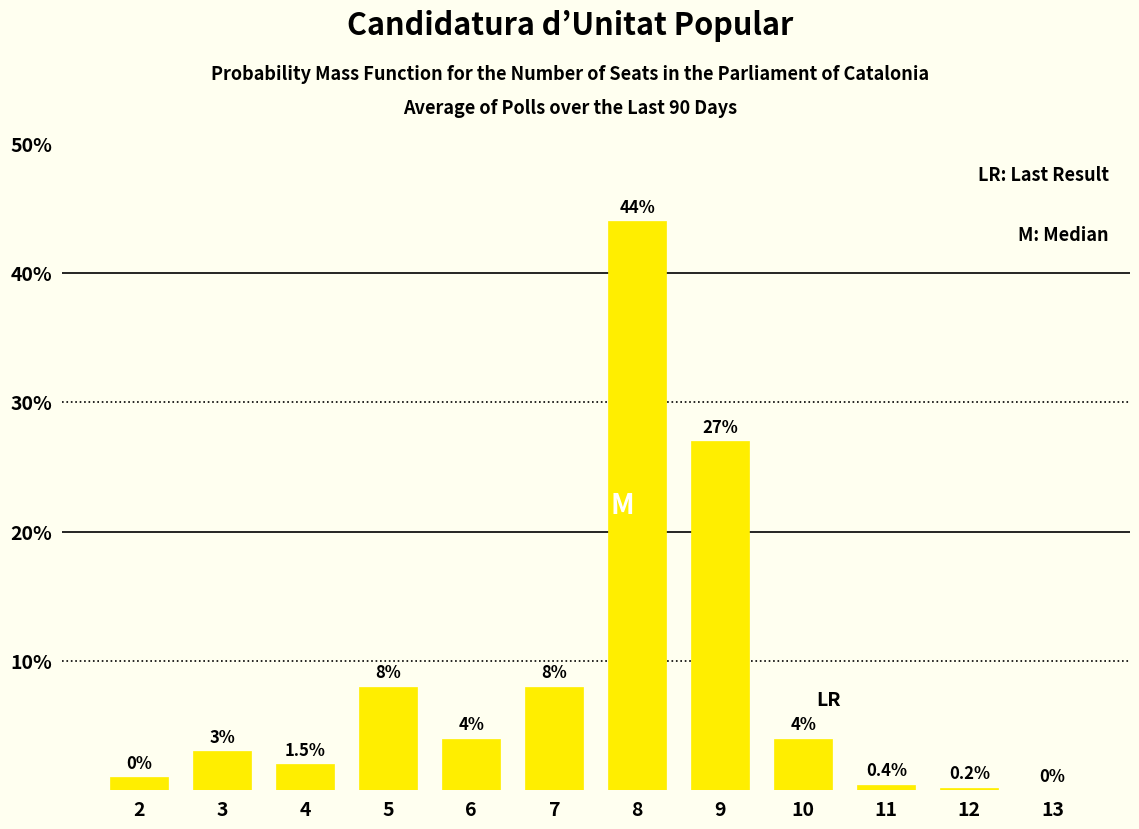

Reading left to right, transcribe all the data shown in this chart.

2=1.0	3=3.0	4=2.0	5=8.0	6=4.0	7=8.0	8=44.0	9=27.0	10=4.0	11=0.4	12=0.2	13=0.0